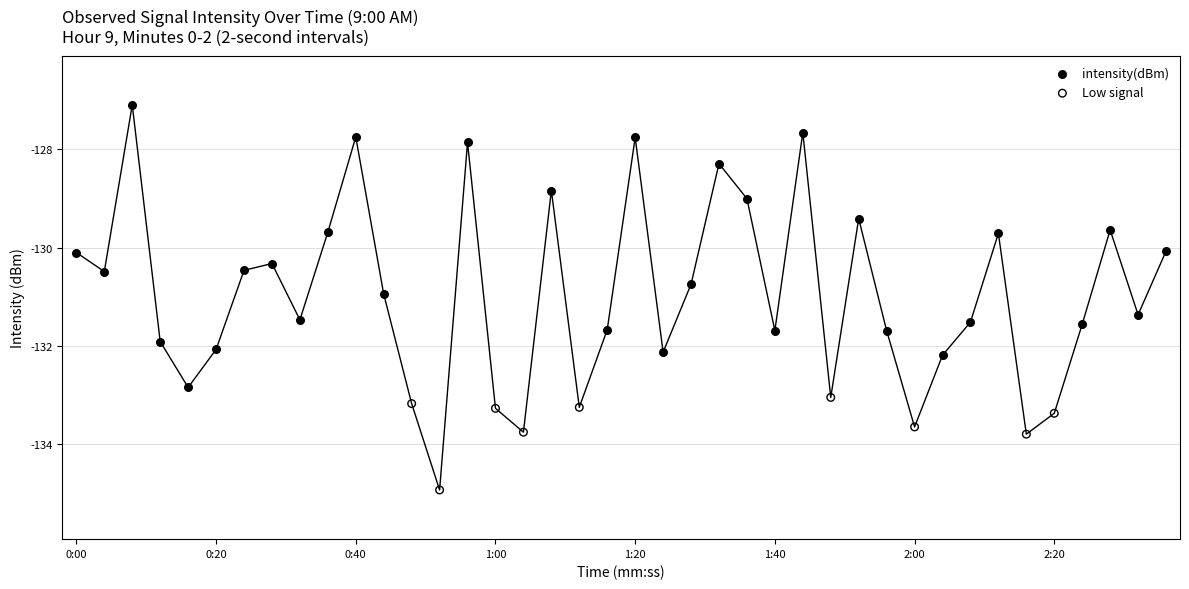

Which series reaches the maximum Y coordinate?

intensity(dBm)